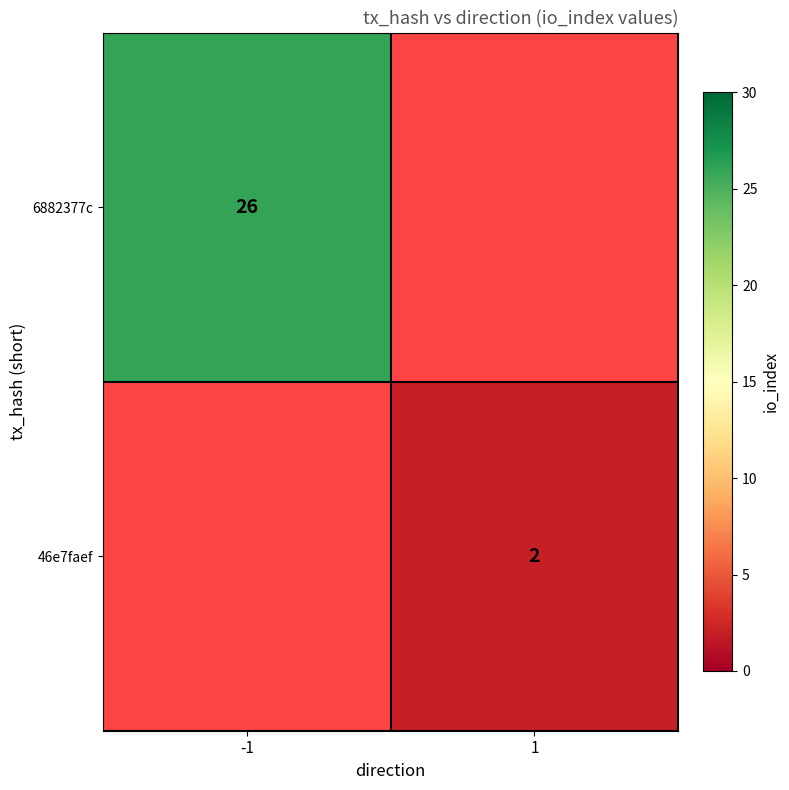

What is the maximum value shown in the chart?

26.0